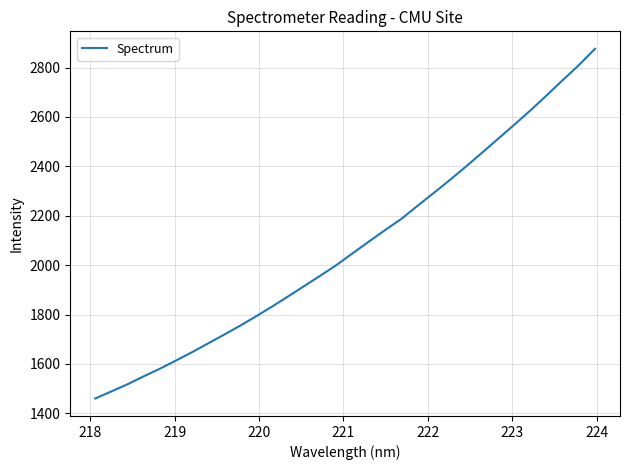

What is the difference between the maximum and minimum values?

1416.0